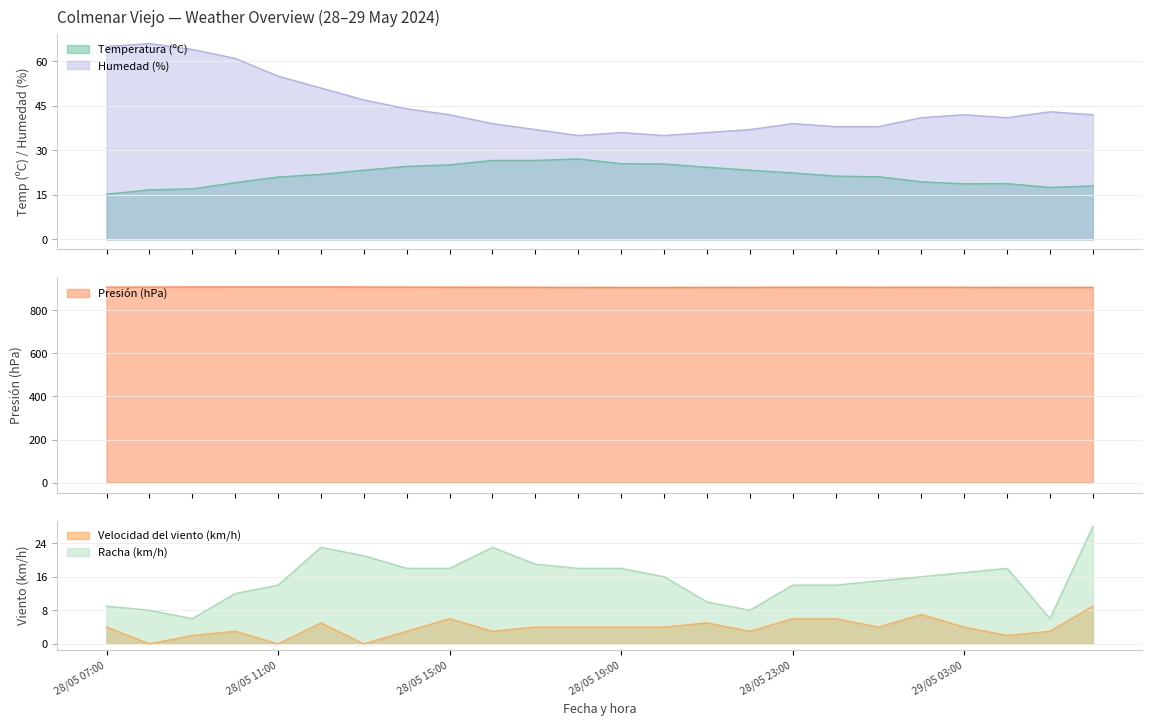

What is the approximate value of Presión (hPa) at 28/05 13:00?

906.9